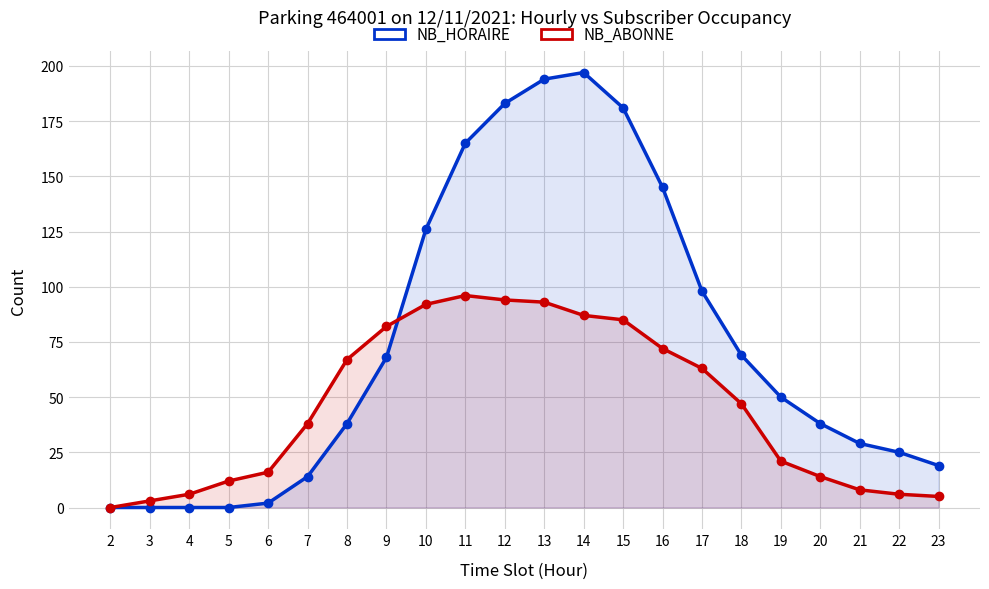

Reading left to right, transcribe all the data shown in this chart.

NB_HORAIRE: 0	0	0	0	2	14	38	68	126	165	183	194	197	181	145	98	69	50	38	29	25	19
NB_ABONNE: 0	3	6	12	16	38	67	82	92	96	94	93	87	85	72	63	47	21	14	8	6	5